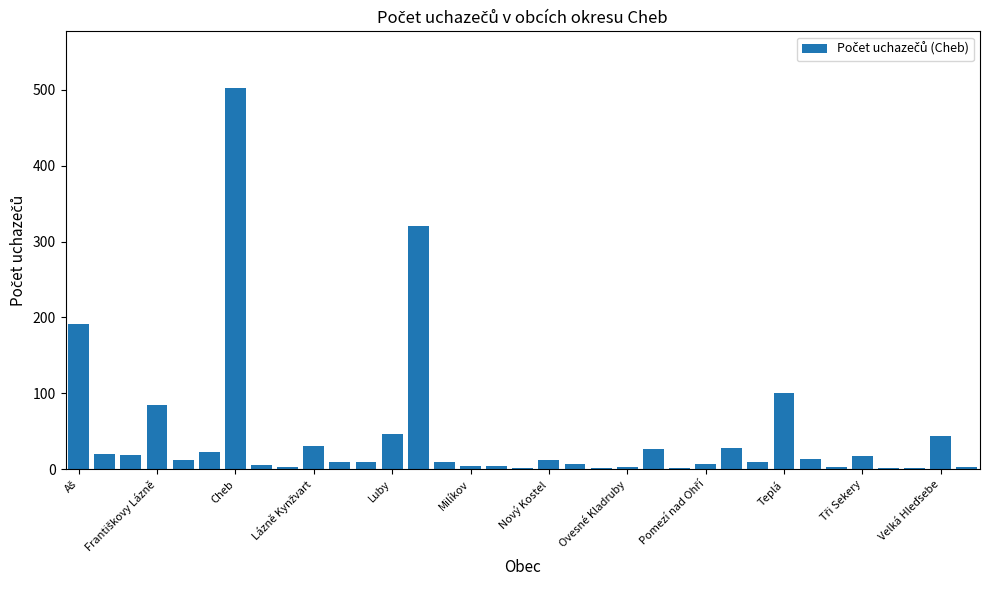

What is the sum of all values?

1574